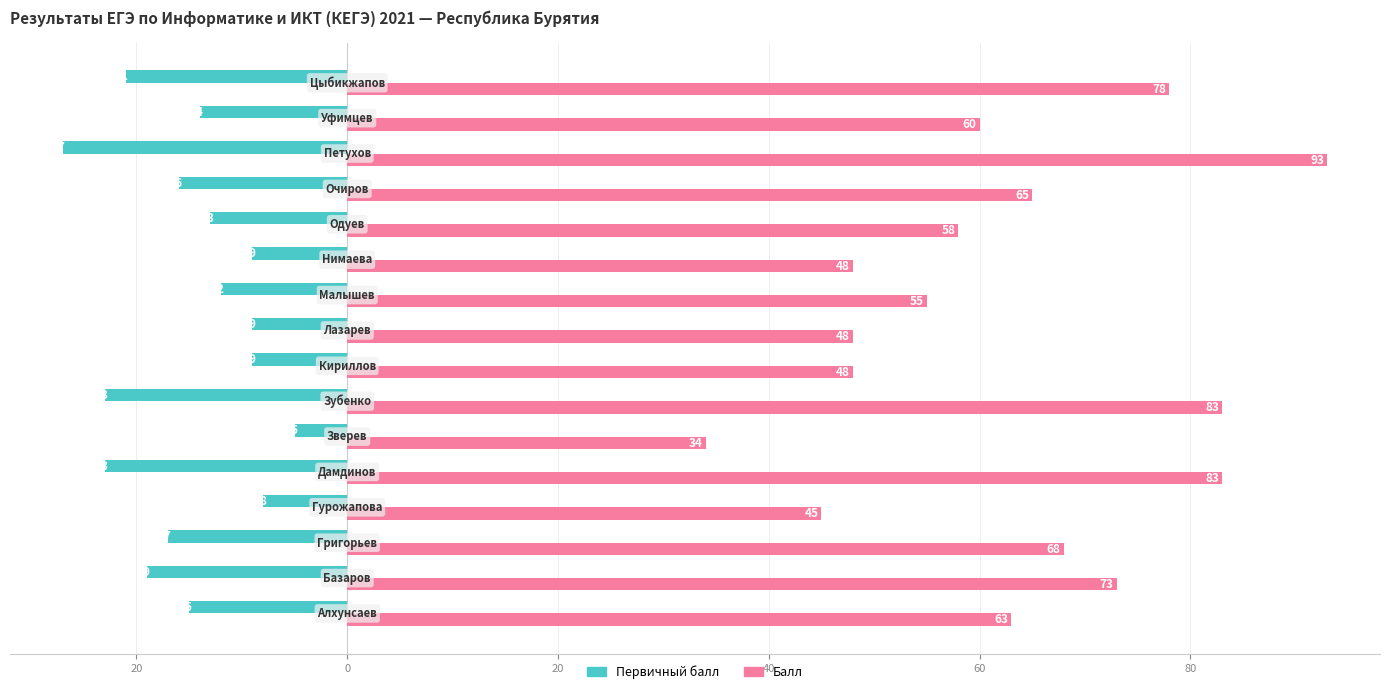

What are all the series names shown in the legend?

Первичный балл, Балл